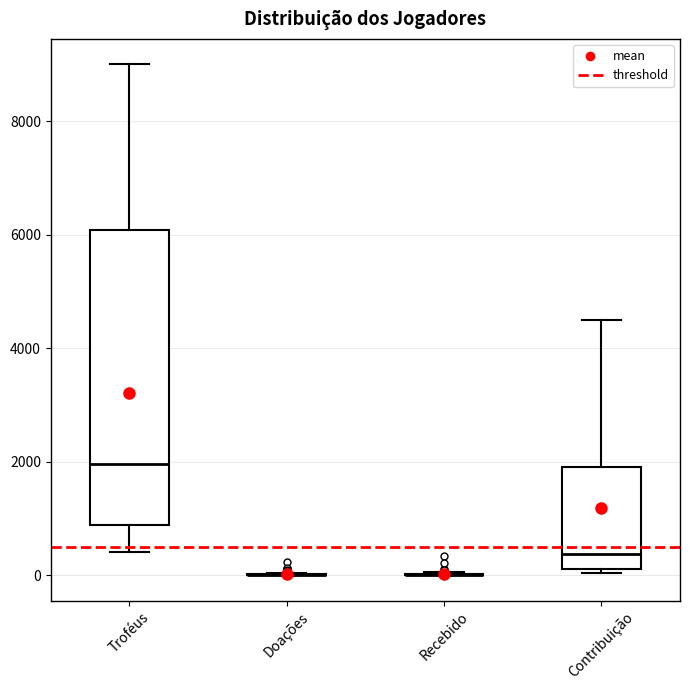

Reading left to right, transcribe this box plot: for each box, give where its median line is, the range the box spans, and where its two whiskers end, as read against the y-axis. The values are not printed on the chart, so give them approximately, as read against the axis.

Troféus: median 2000, box 800 to 6000, whiskers 400 to 9000
Doações: box collapsed to a line at 0, whiskers 0 to 0
Recebido: box collapsed to a line at 0, whiskers 0 to 0
Contribuição: median 400, box 200 to 2000, whiskers 0 to 4600